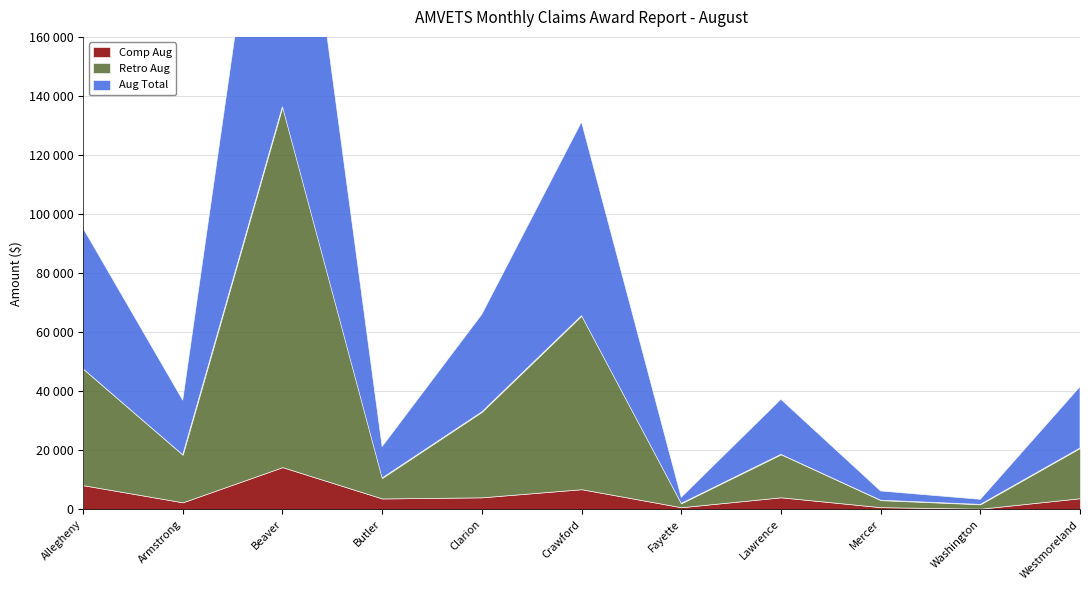

What is the difference between the maximum and minimum values in the Comp Aug series?

14076.1